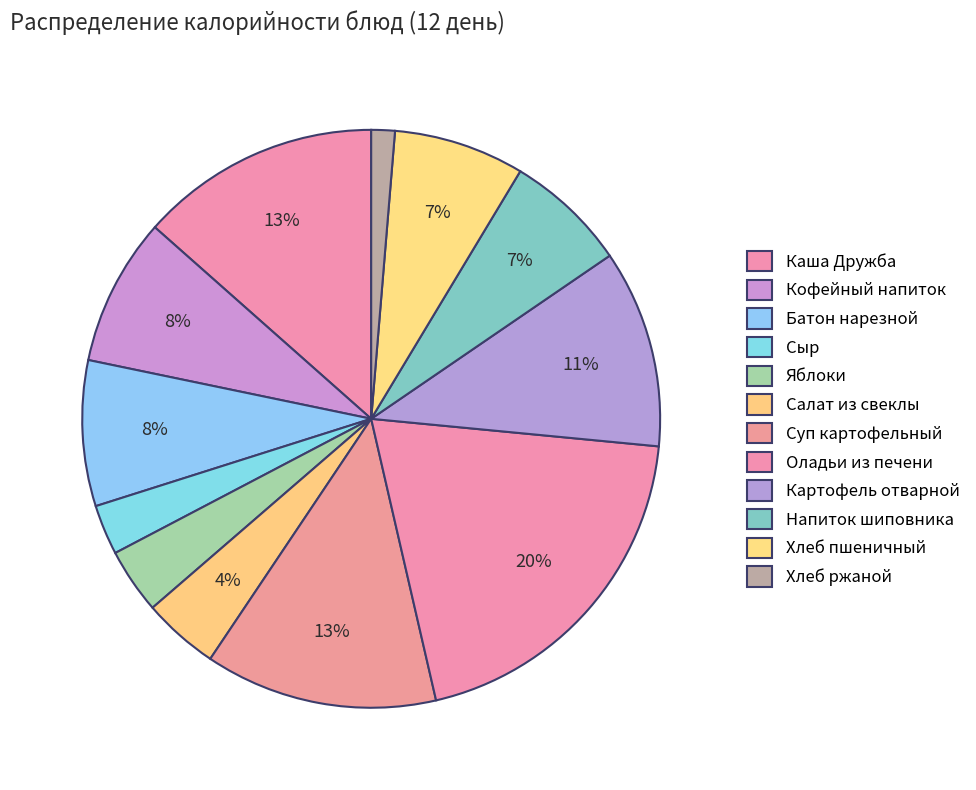

How many segments does this pie chart have?

12